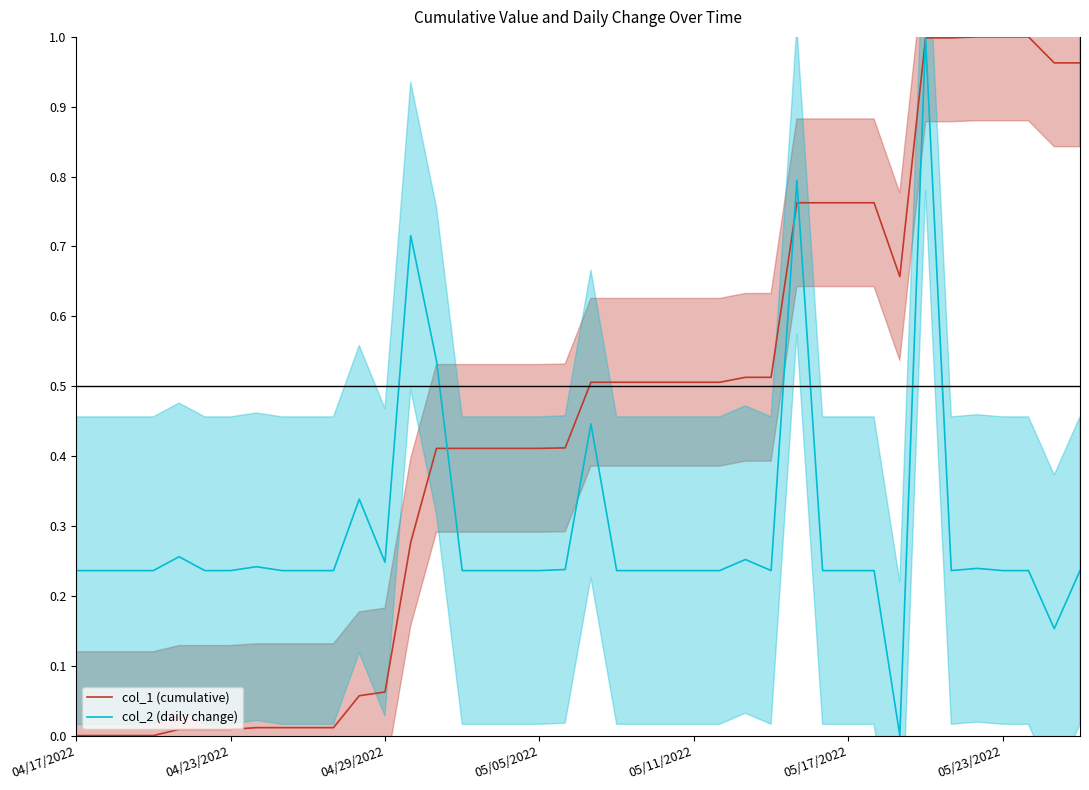

True or false: col_2 (daily change) has a value of 0.1 at 16.

False